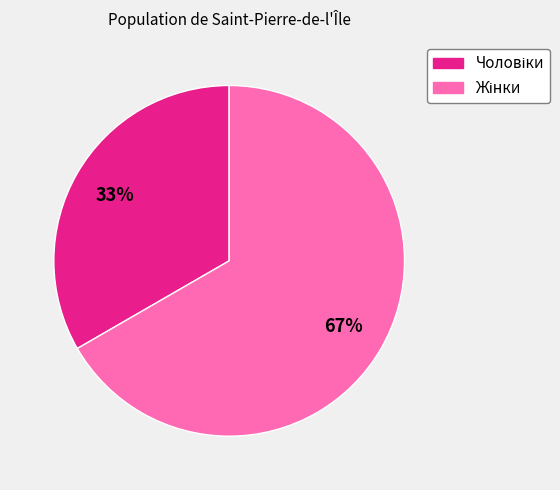

Is there any slice that represents more than half of the pie?

Yes